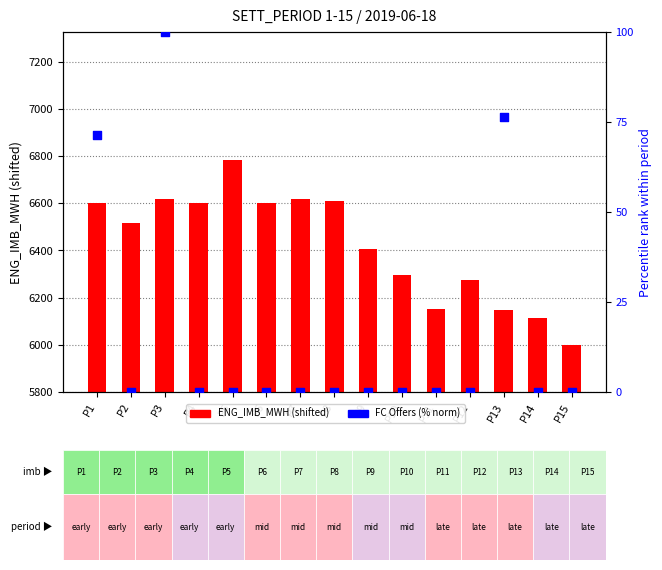

At how many categories does at least one series exceed 3418?

15